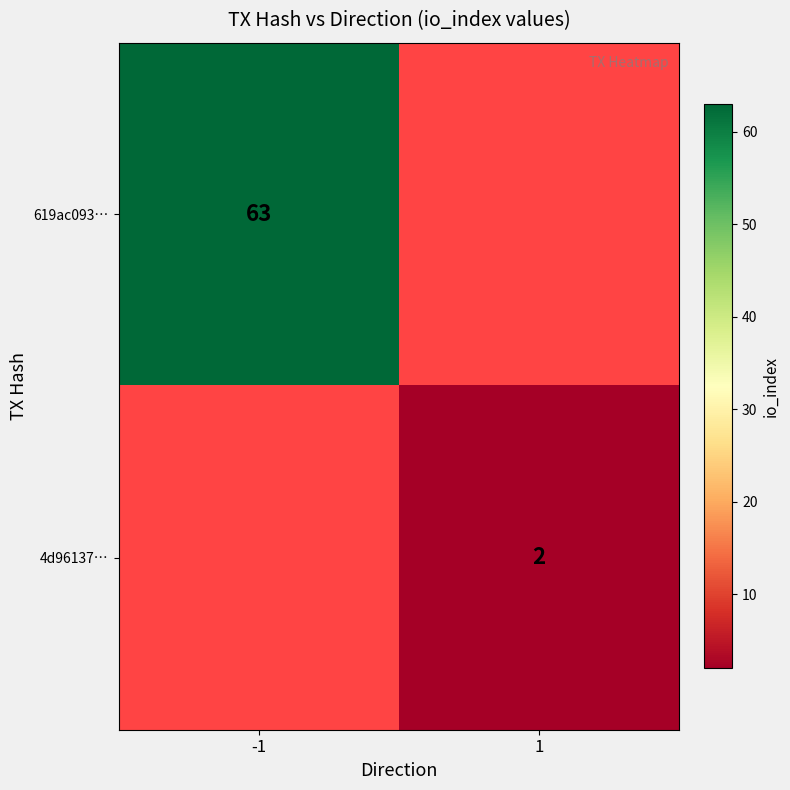

The value of 619ac093… at -1 is 96. True or false?

False